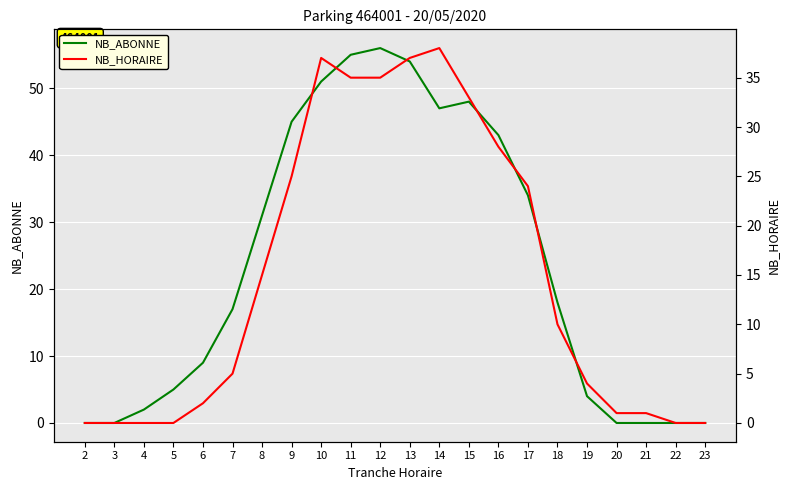

What is the spread (max minus min) of values at 14?

9